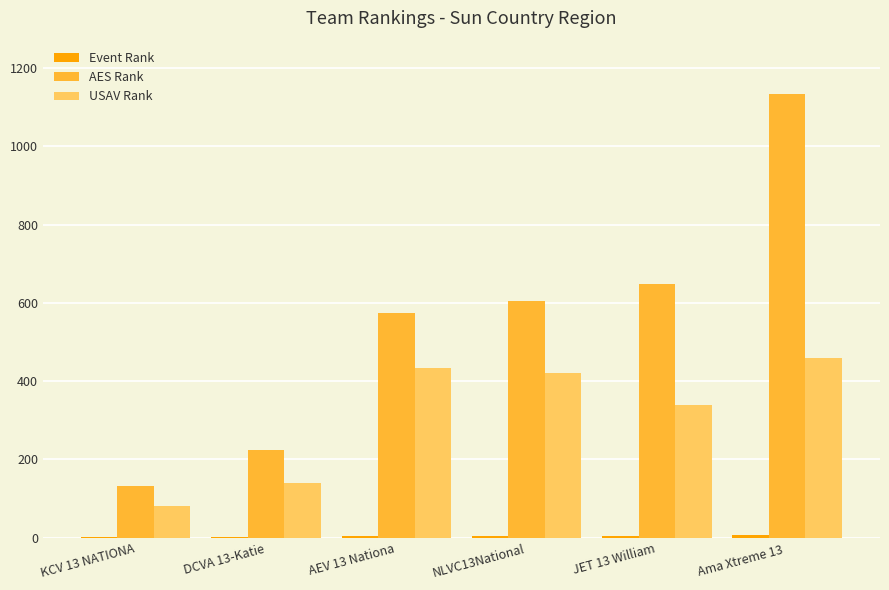

How many categories are shown in the chart?

6